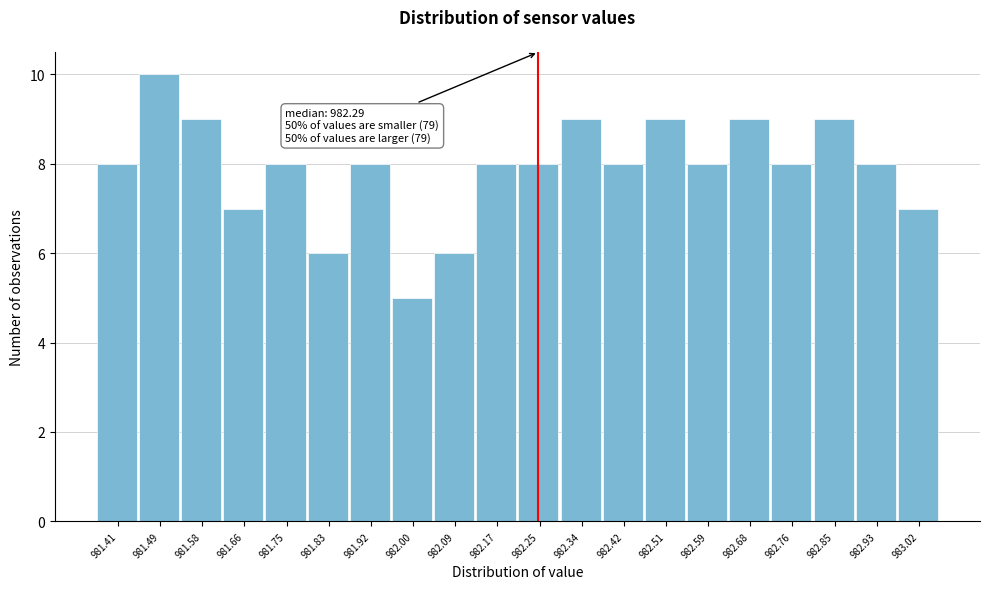

Reading left to right, transcribe all the data shown in this chart.

8	10	9	7	8	6	8	5	6	8	8	9	8	9	8	9	8	9	8	7